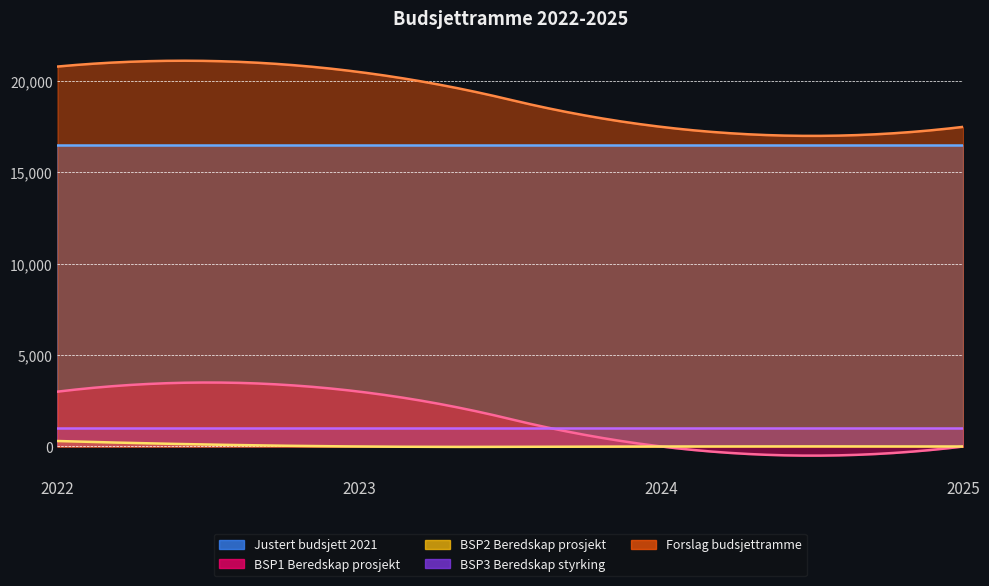

What is the difference between the maximum and minimum values in the BSP2 Beredskap prosjekt series?

300